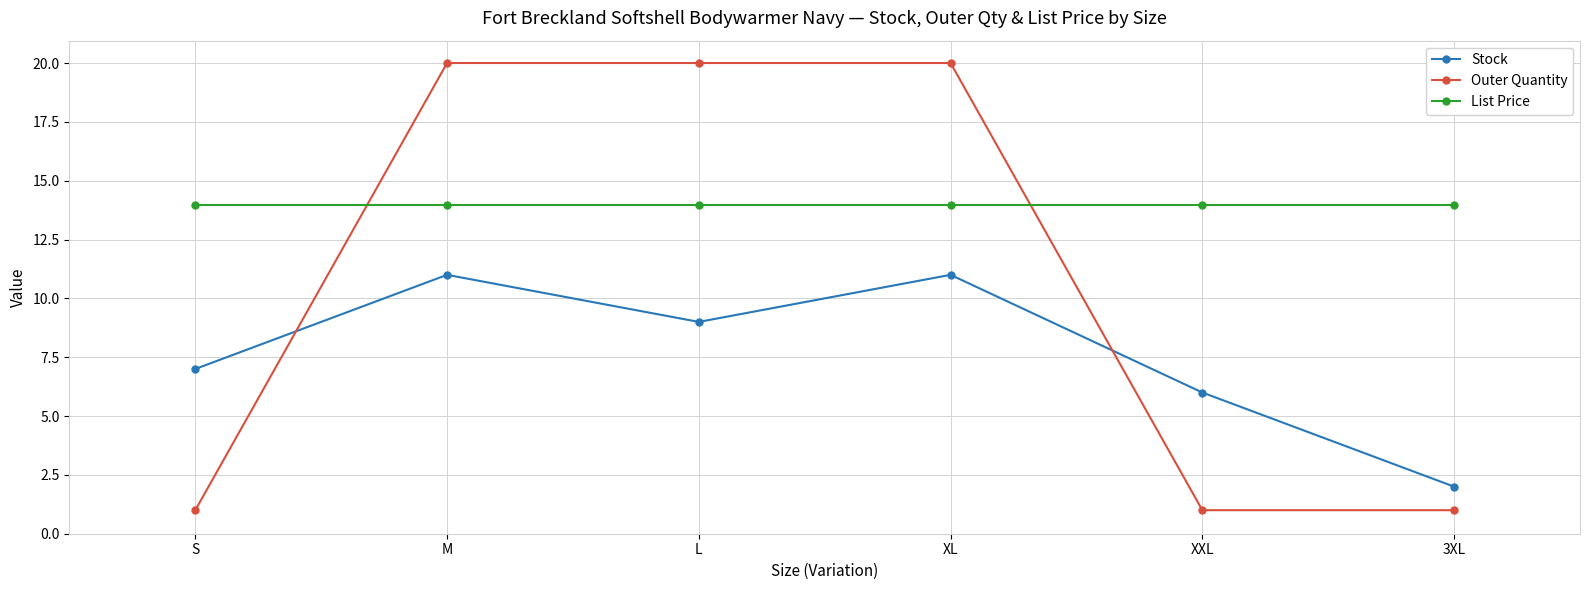

What is the label of the 1st point from the right?

3XL